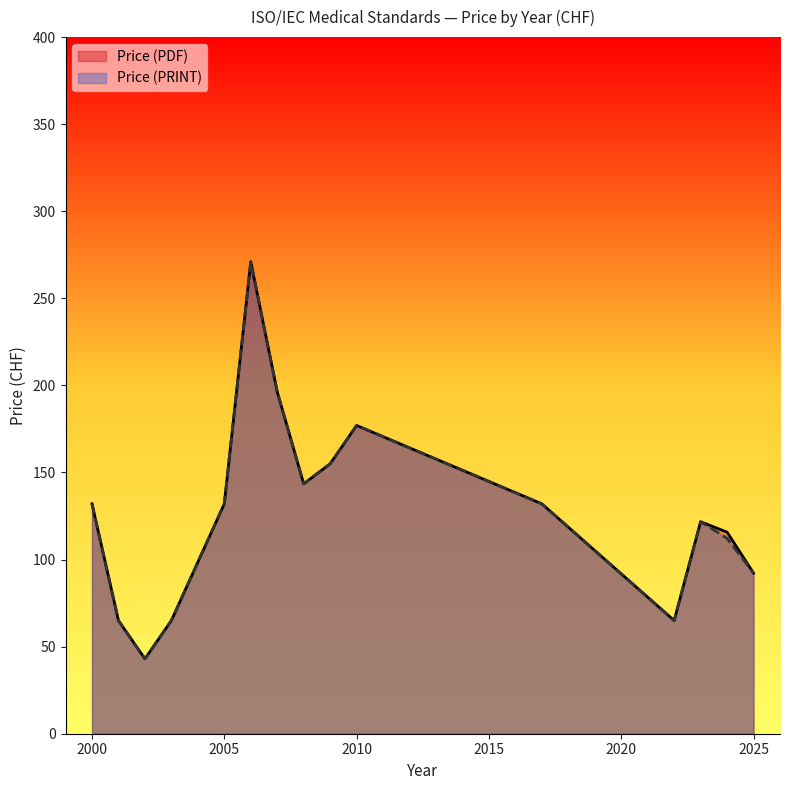

The value of Price (PDF) at 2010 is 316.2. True or false?

False